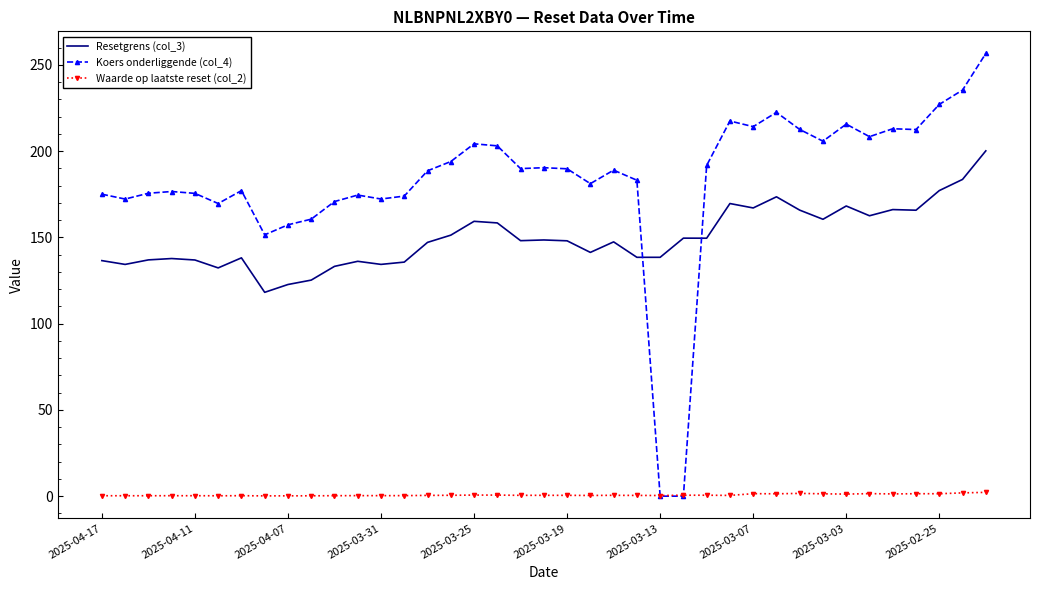

Which series has the largest total across all categories?

Koers onderliggende (col_4)